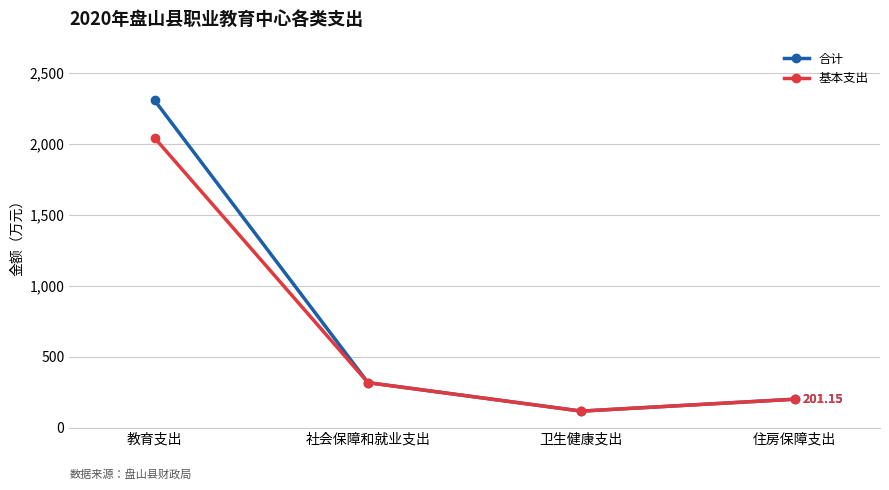

Reading left to right, list all the values displayed in this chart.

合计: 教育支出=2305.1	社会保障和就业支出=317.9	卫生健康支出=117.3	住房保障支出=201.2
基本支出: 教育支出=2041.1	社会保障和就业支出=317.9	卫生健康支出=117.3	住房保障支出=201.2